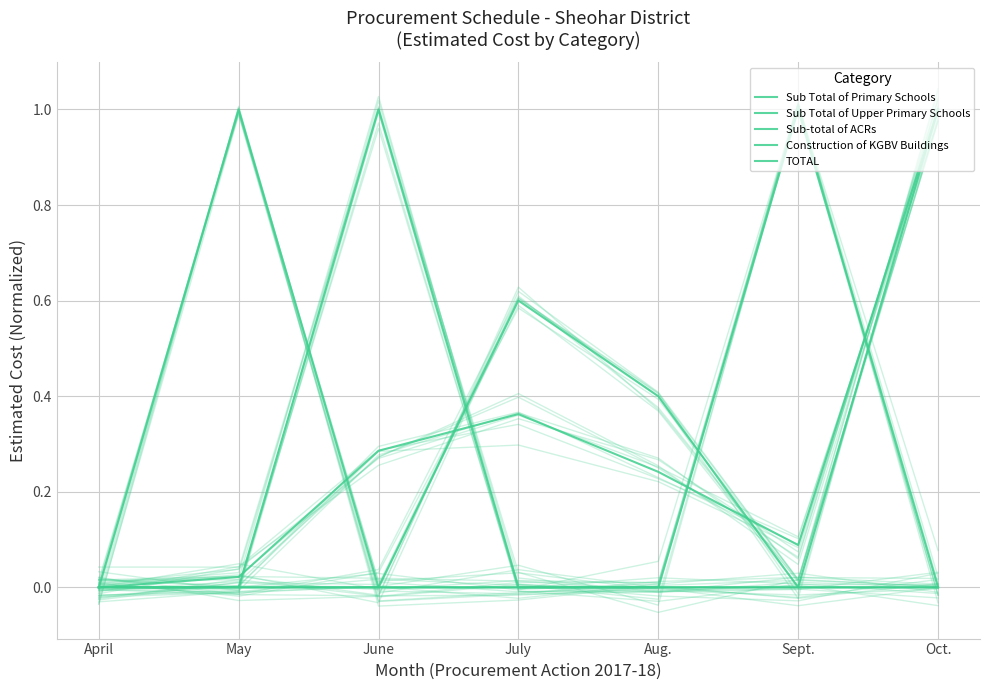

How many lines are shown in the chart?

5